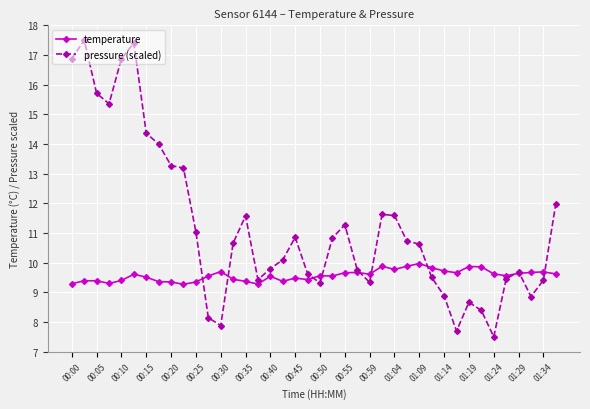

What is the value of the pressure (scaled) point at the 21st from the left?

9.3